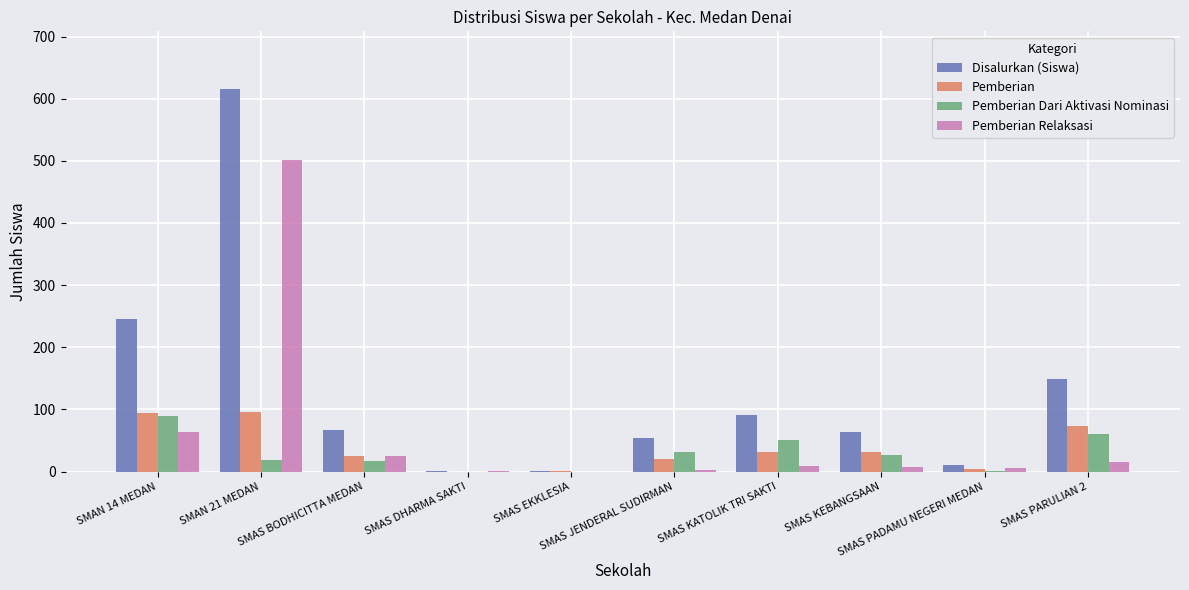

What is the maximum value for Pemberian Relaksasi?

501